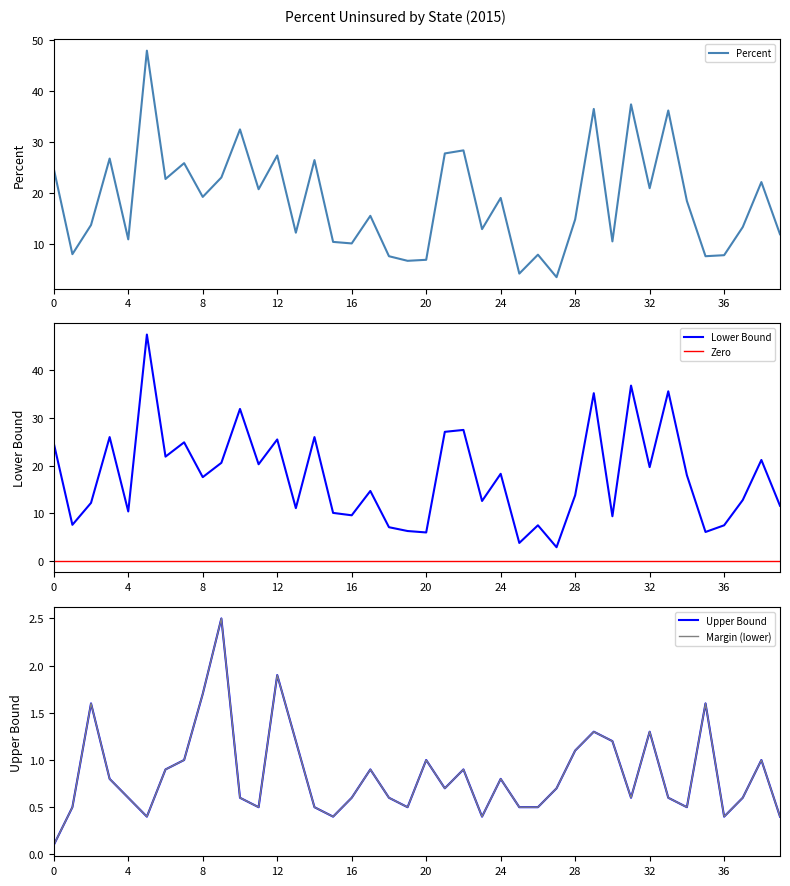

What is the total value across all series at 17?

32.1